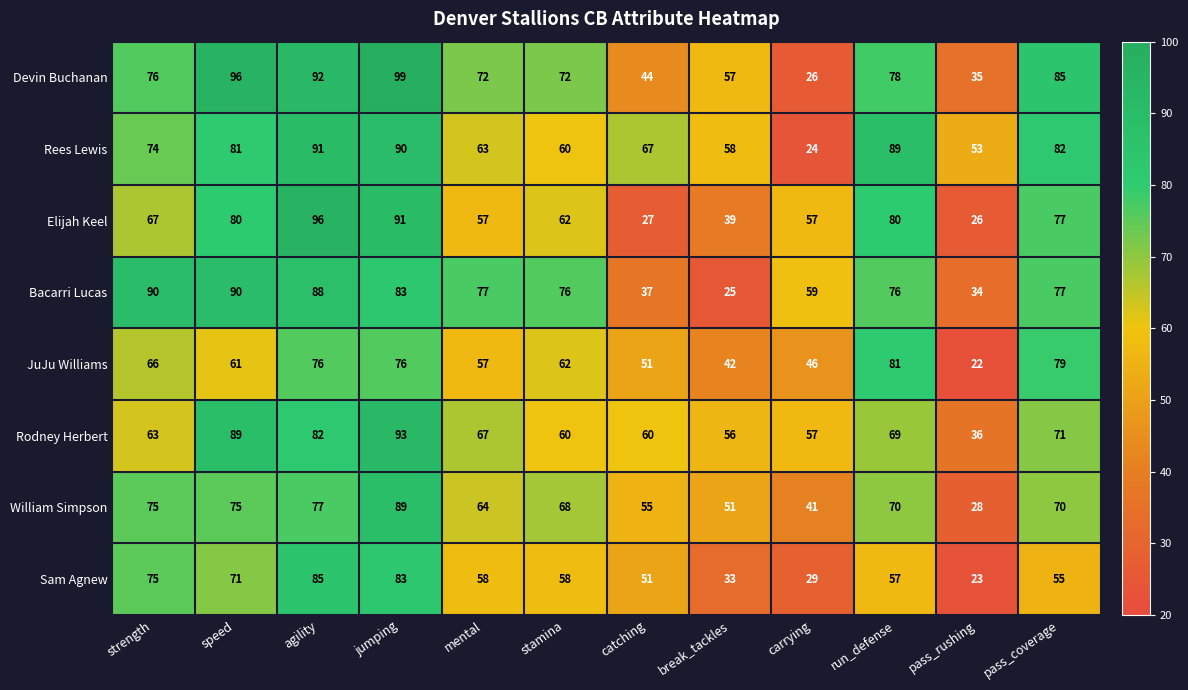

Is it true that JuJu Williams equals 61 at speed?

True